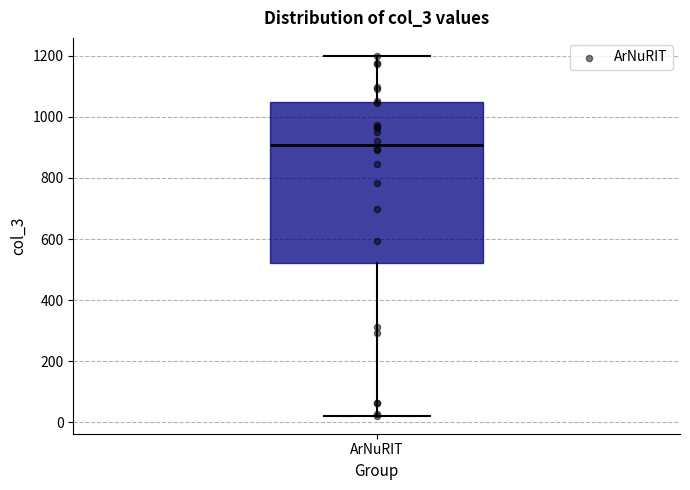

Where does the median line of the box for ArNuRIT sit on the y-axis? The values are not printed on the chart, so give them approximately, as read against the axis.

900